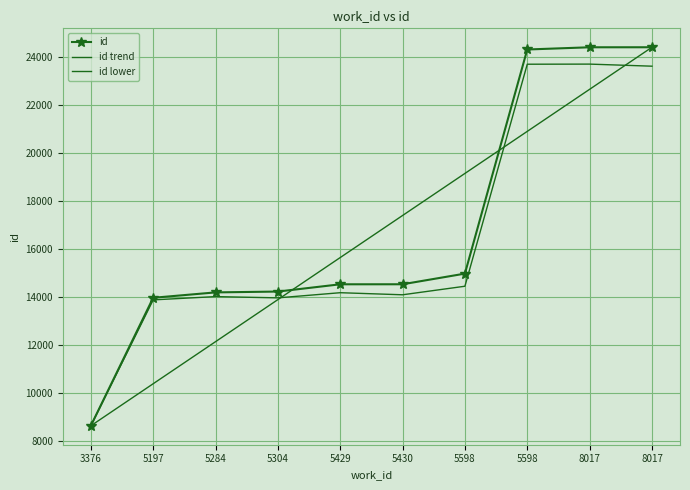

Which has a higher value, 5430 or 5429?

5430